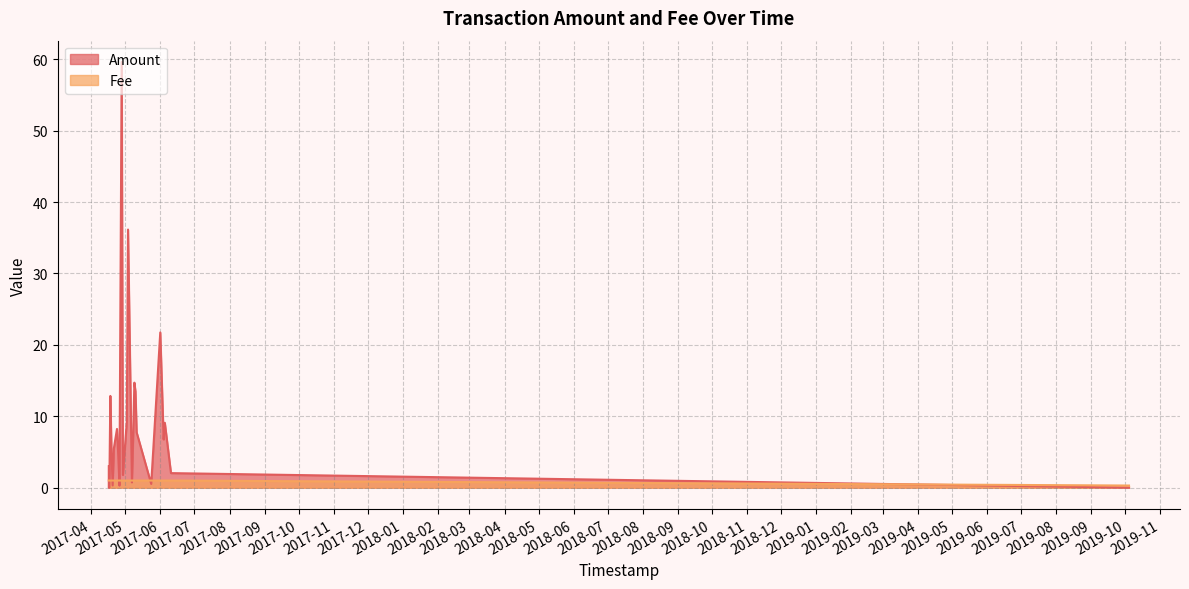

At how many categories does at least one series exceed 1?

18